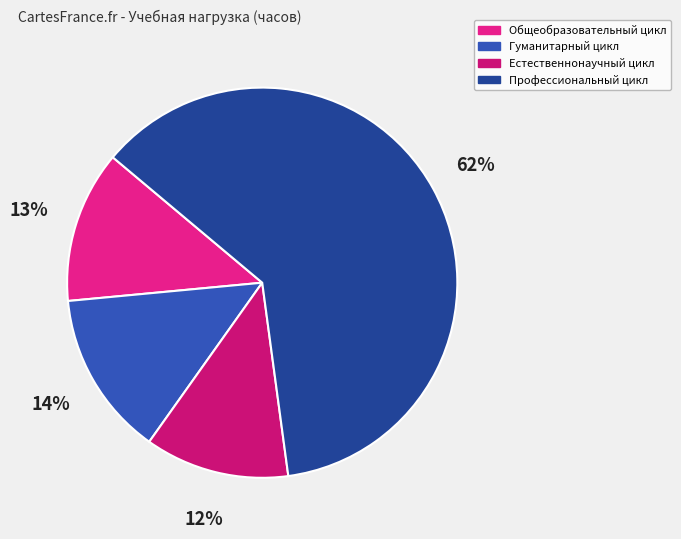

True or false: Общеобразовательный цикл accounts for 13% of the total.

True